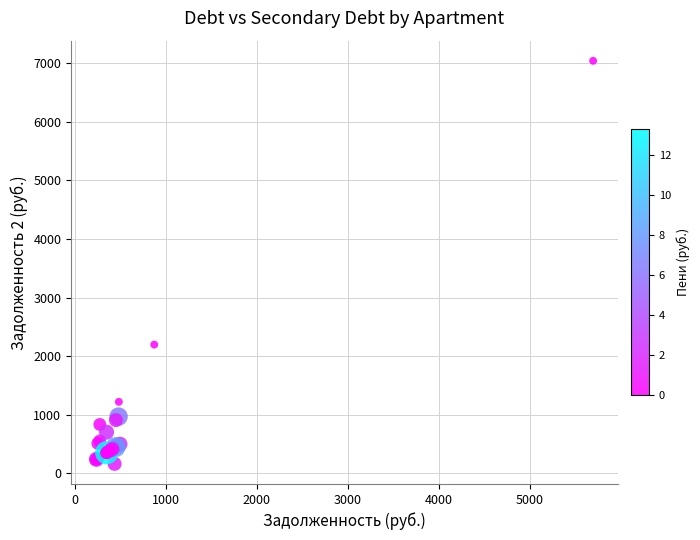

What Y value in the scatter plot is closest to 3600?

2196.8